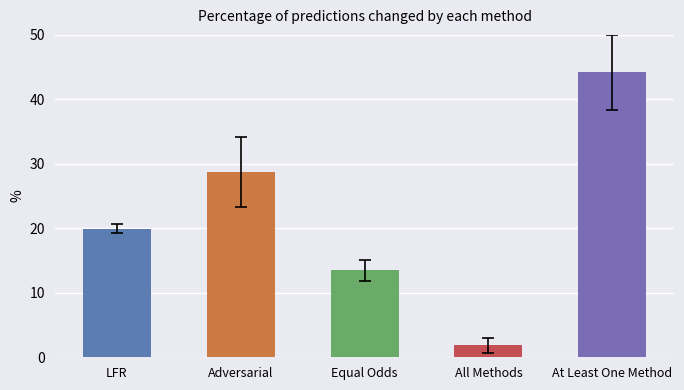

What is the sum of all values?

108.2